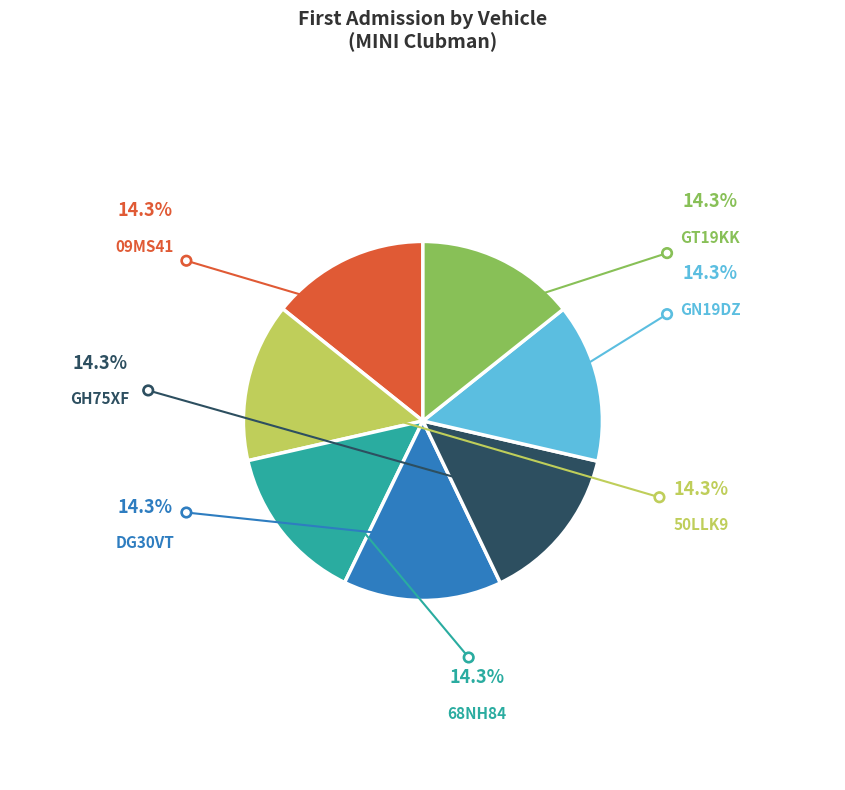

Is there any slice that represents more than half of the pie?

No